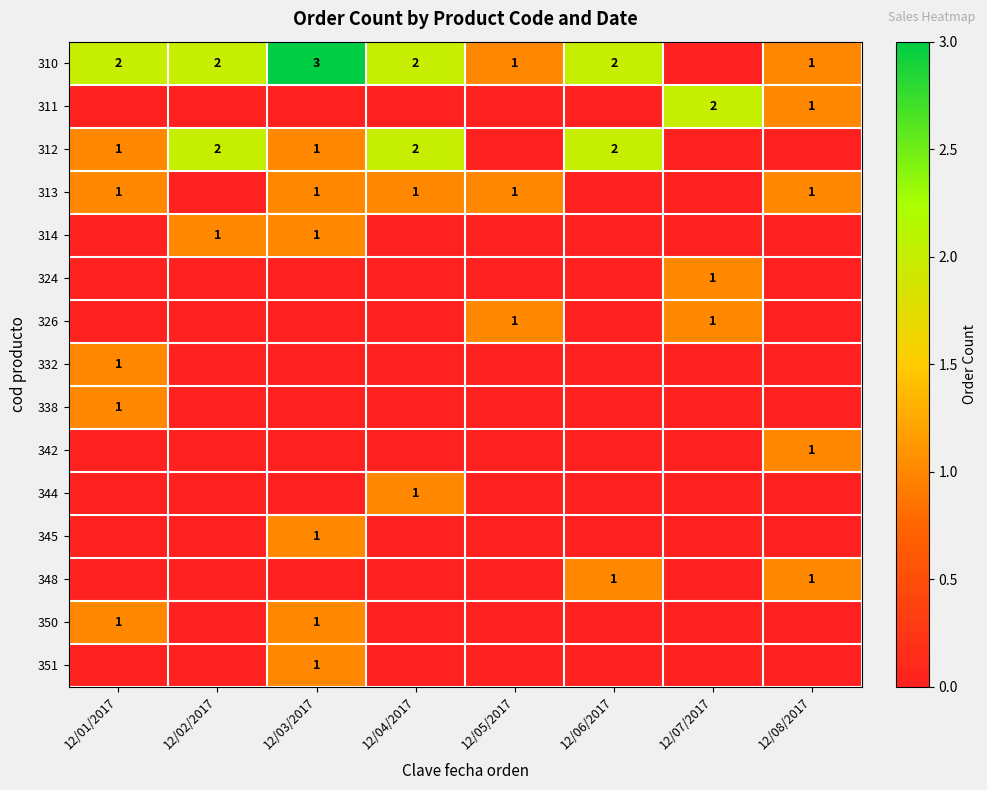

Is it true that 312 equals 1 at 12/02/2017?

False